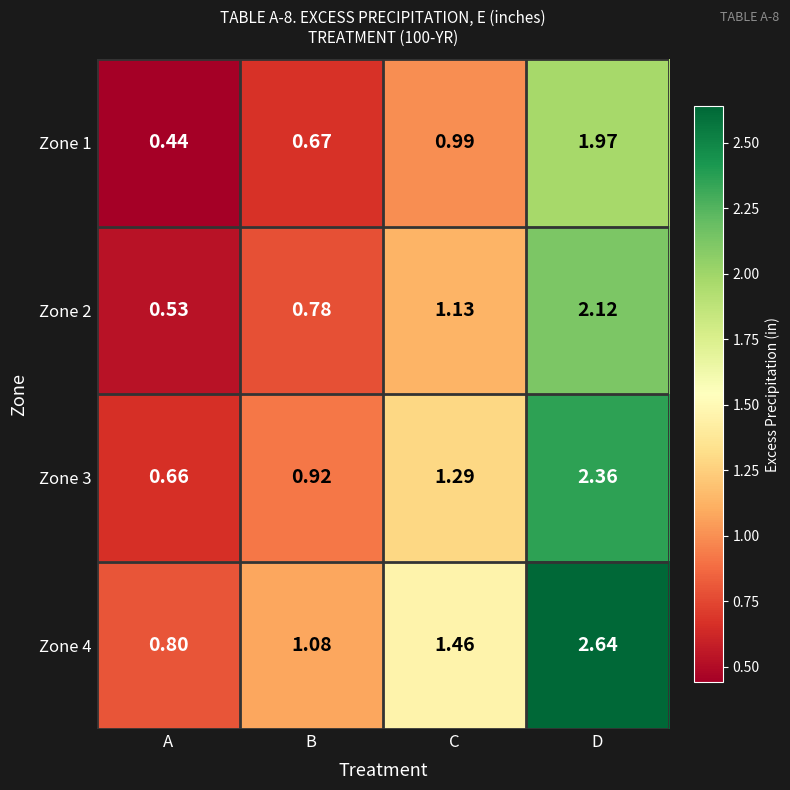

Where is Zone 3 nearest to the value 1?

B